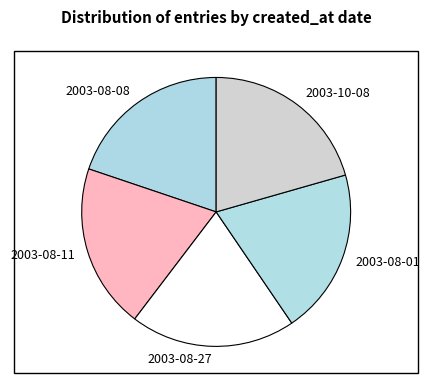

Is it true that 2003-08-27 is 20% of the pie?

True